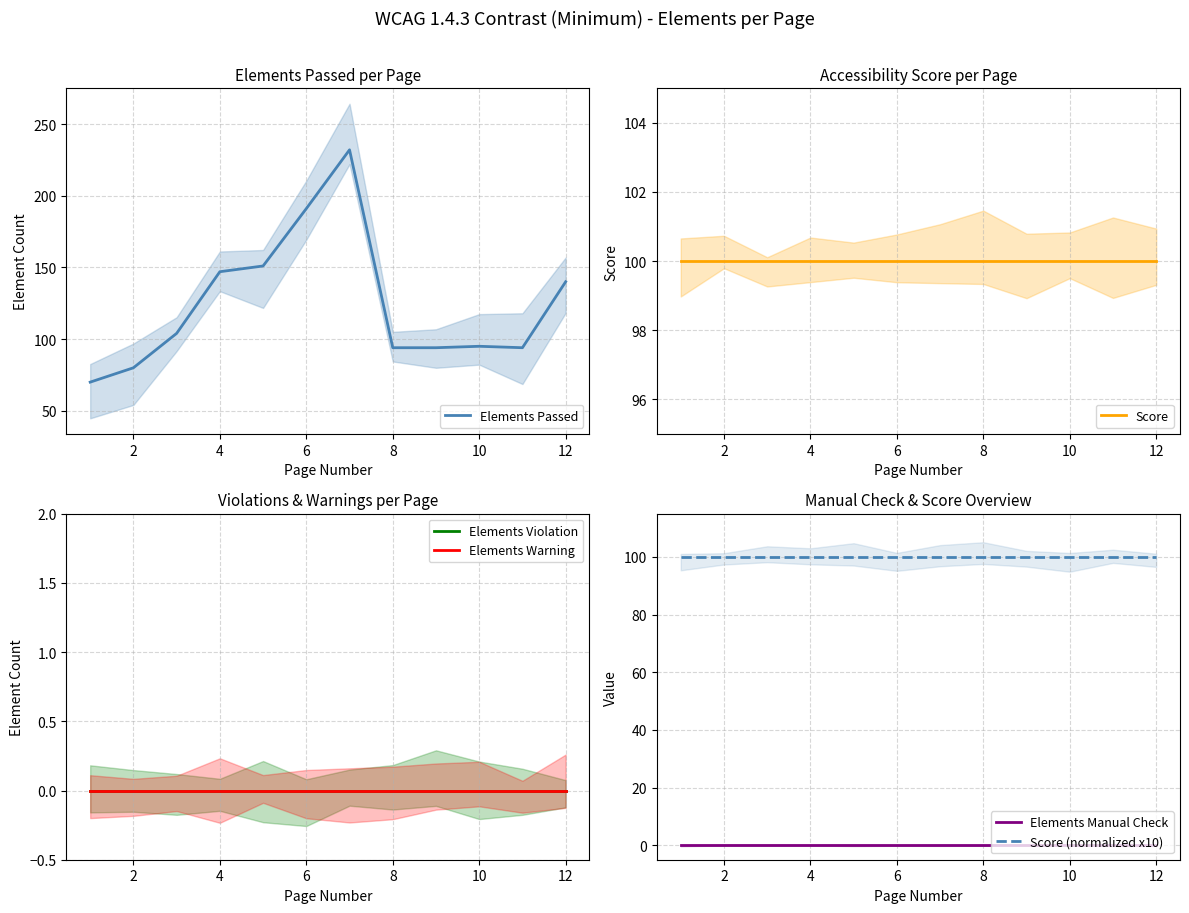

Count the number of categories in the chart.

12